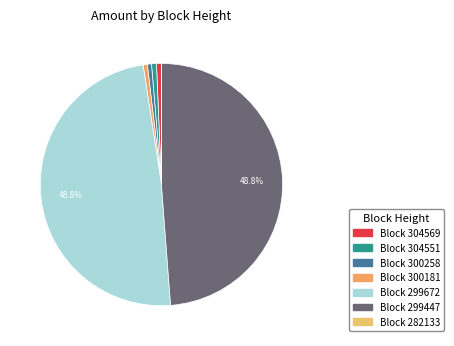

Which slice is the largest?

299672